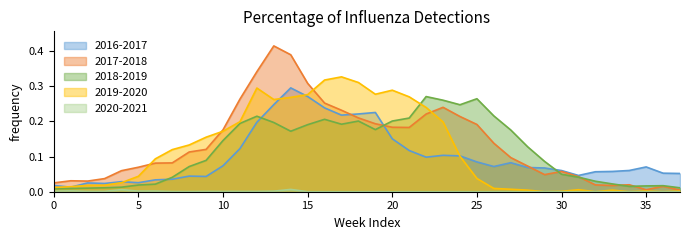

What are all the series names shown in the legend?

2016-2017, 2017-2018, 2018-2019, 2019-2020, 2020-2021